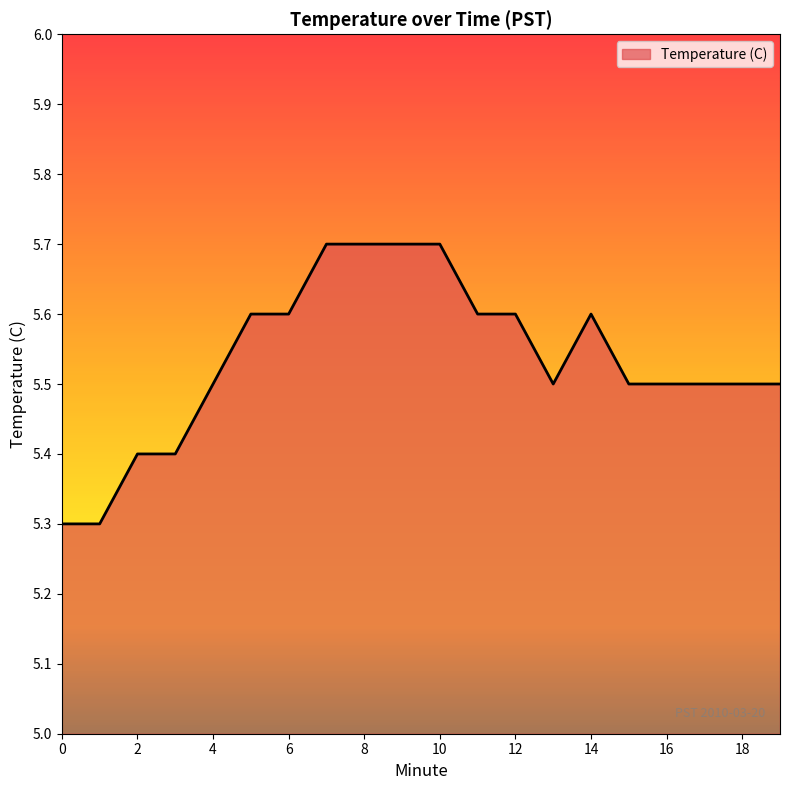

What is the maximum value shown in the chart?

5.7